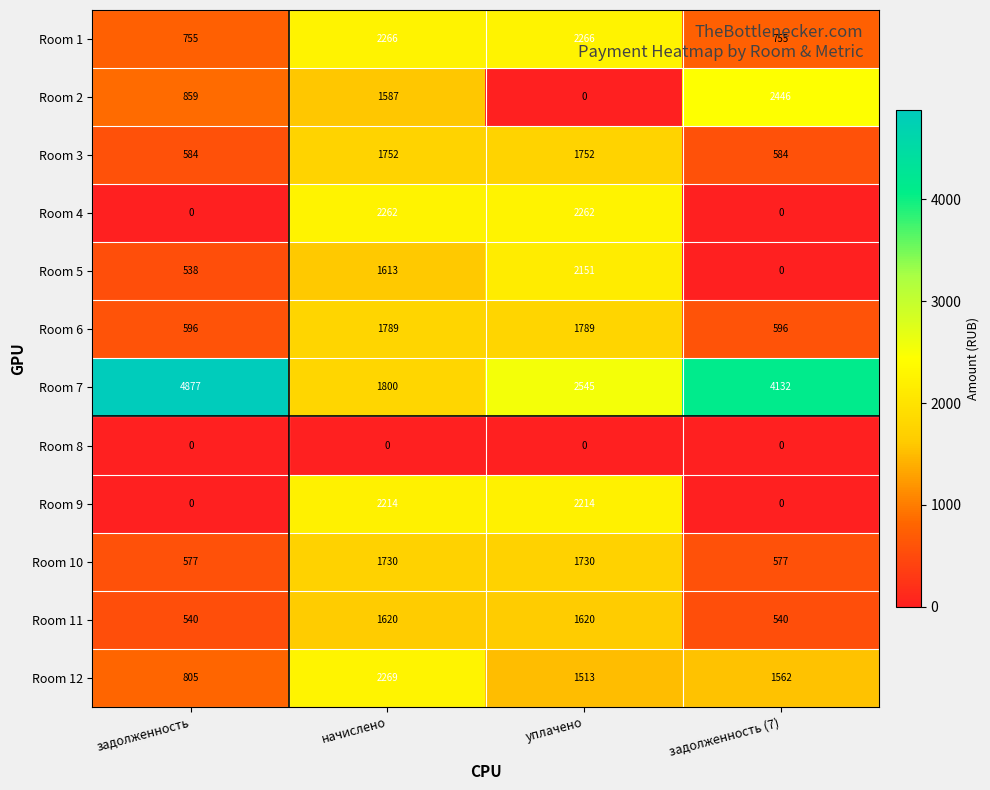

How many Room 6 values are between 596 and 1789?

4